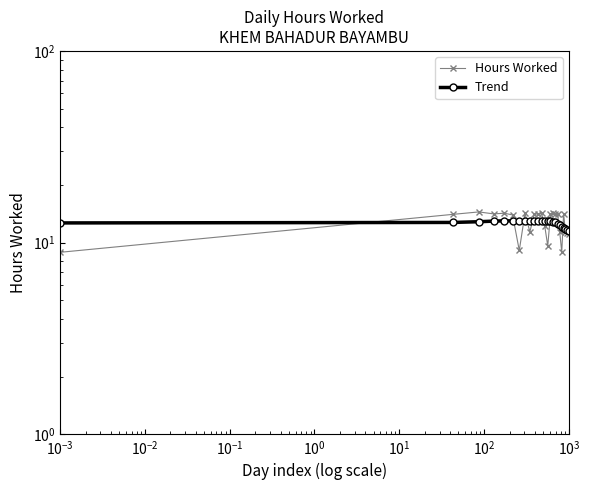

How many data points does each series have?

24